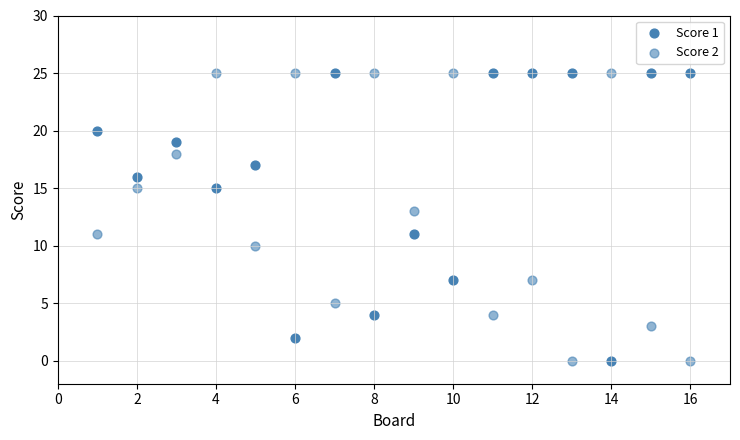

How many data points are displayed?

32